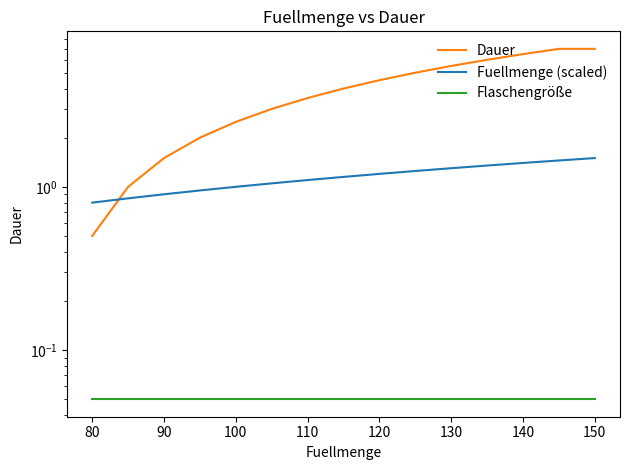

What is the difference between the highest and lowest values at 150?

7.0